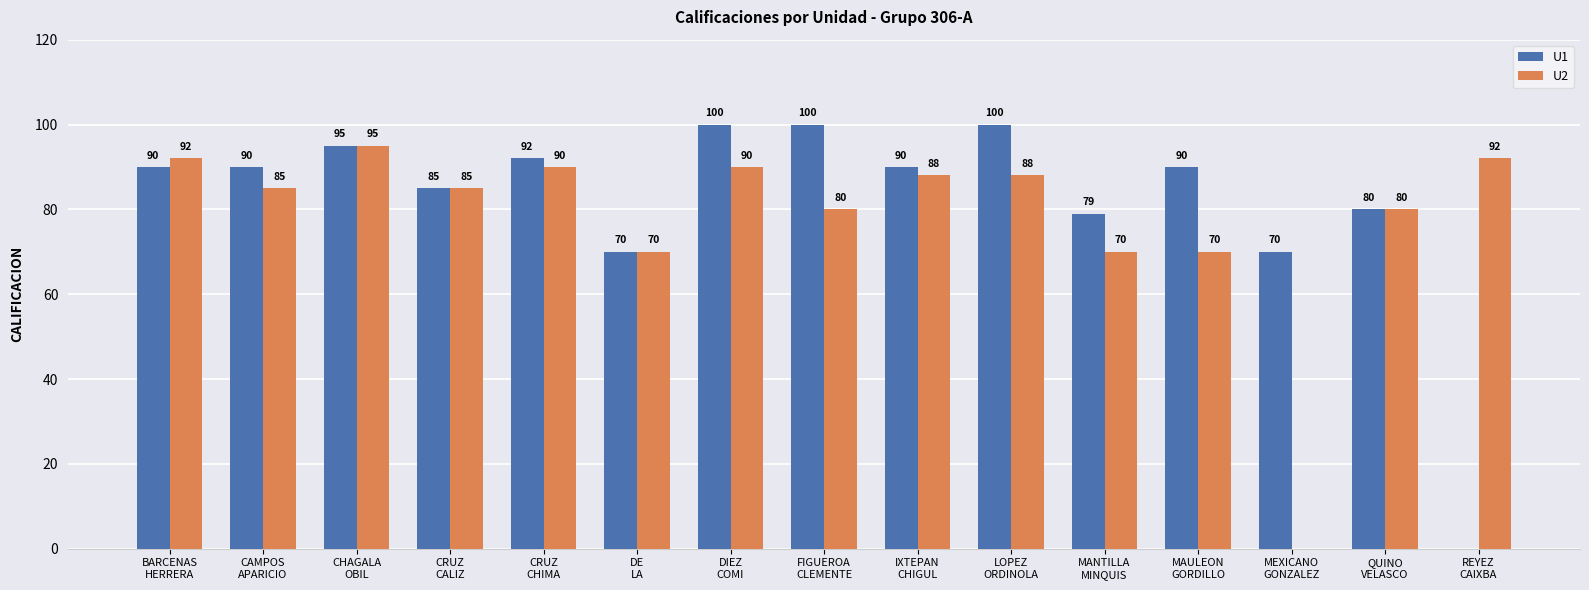

Count the number of categories in the chart.

15